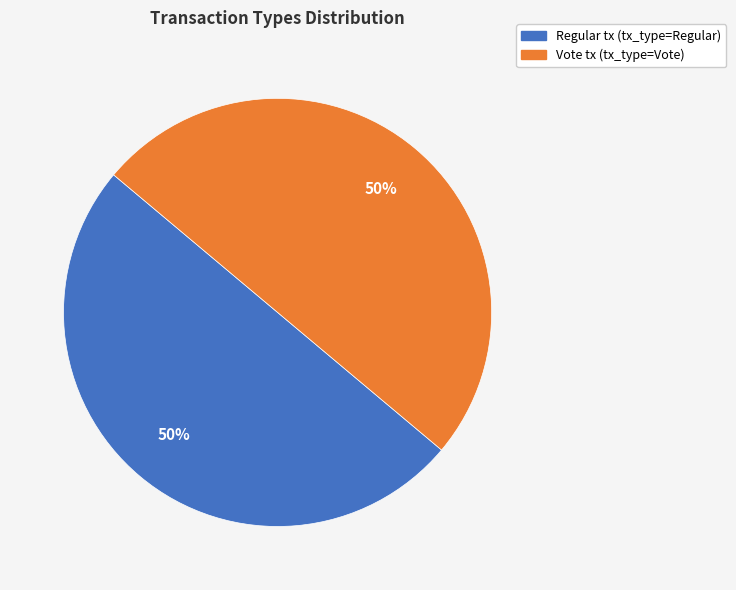

What is the ratio of the value at Vote to the value at Regular?

1.0